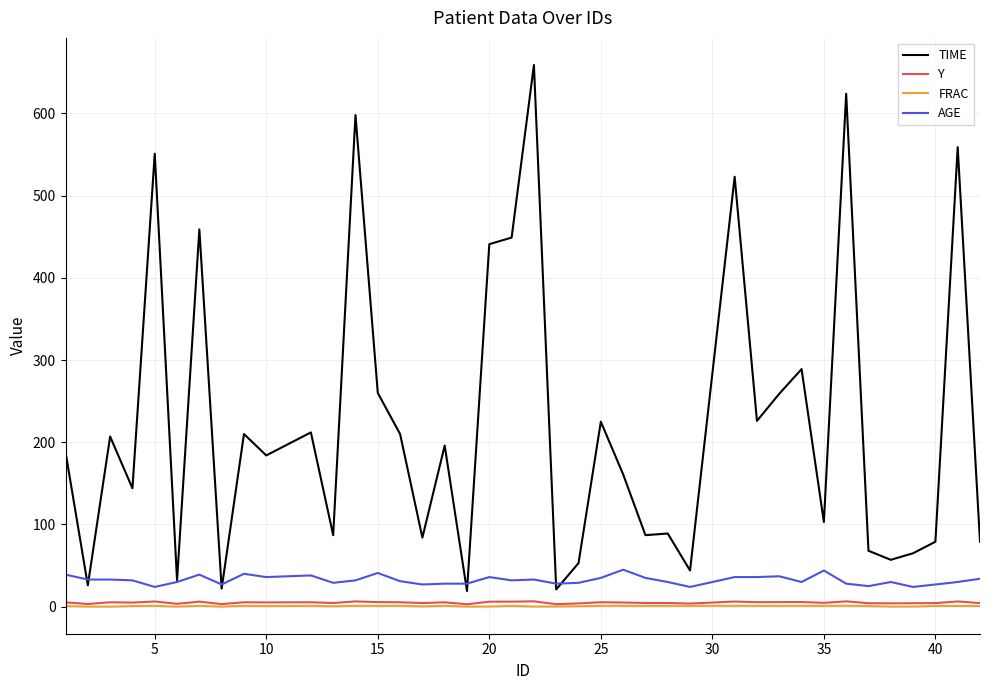

What is the lowest value of the AGE series?

24.0